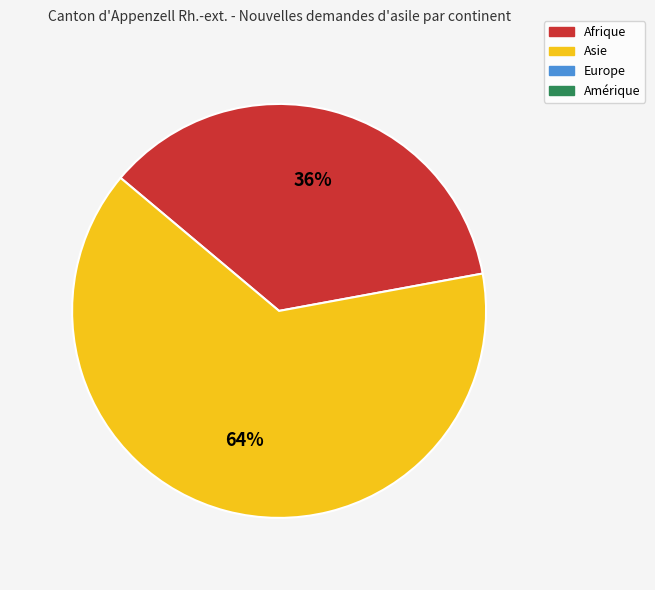

To the nearest percent, what is the difference between the largest and smallest slice percentages?

28%